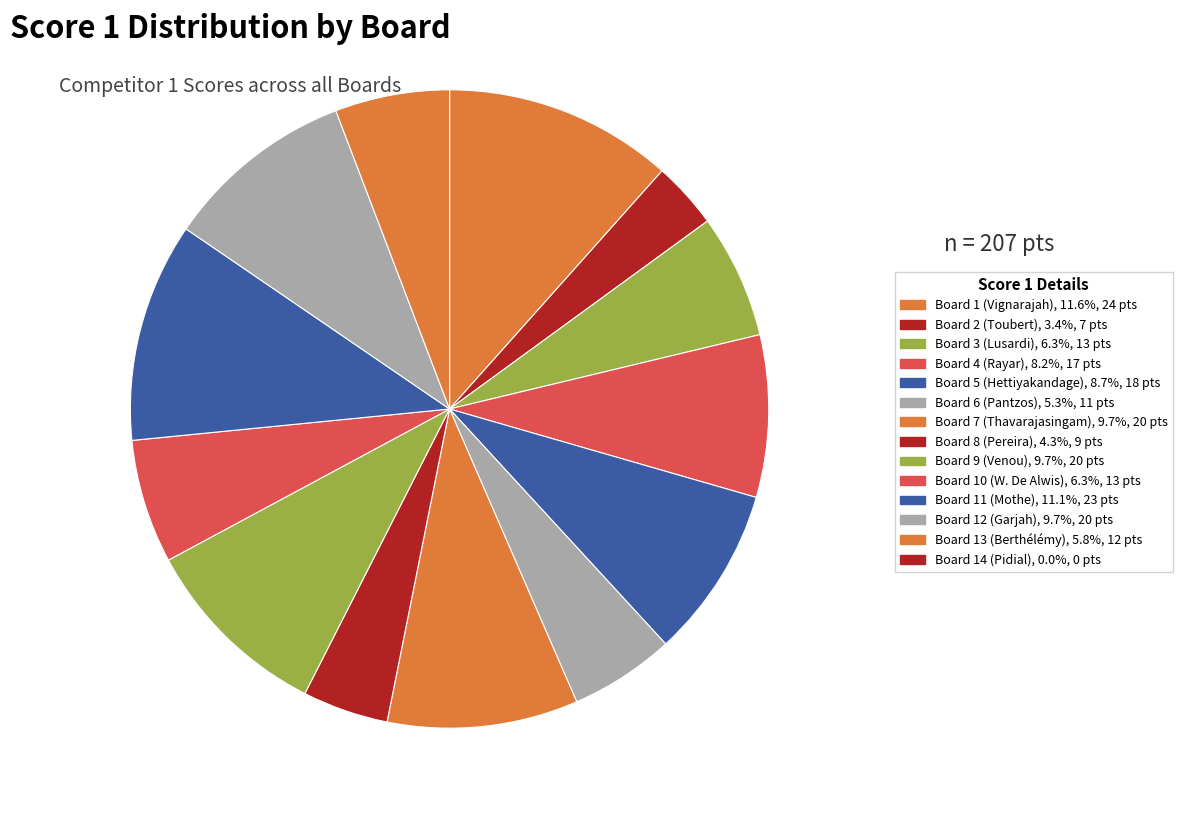

To the nearest percent, what is the difference between the largest and smallest slice percentages?

12%